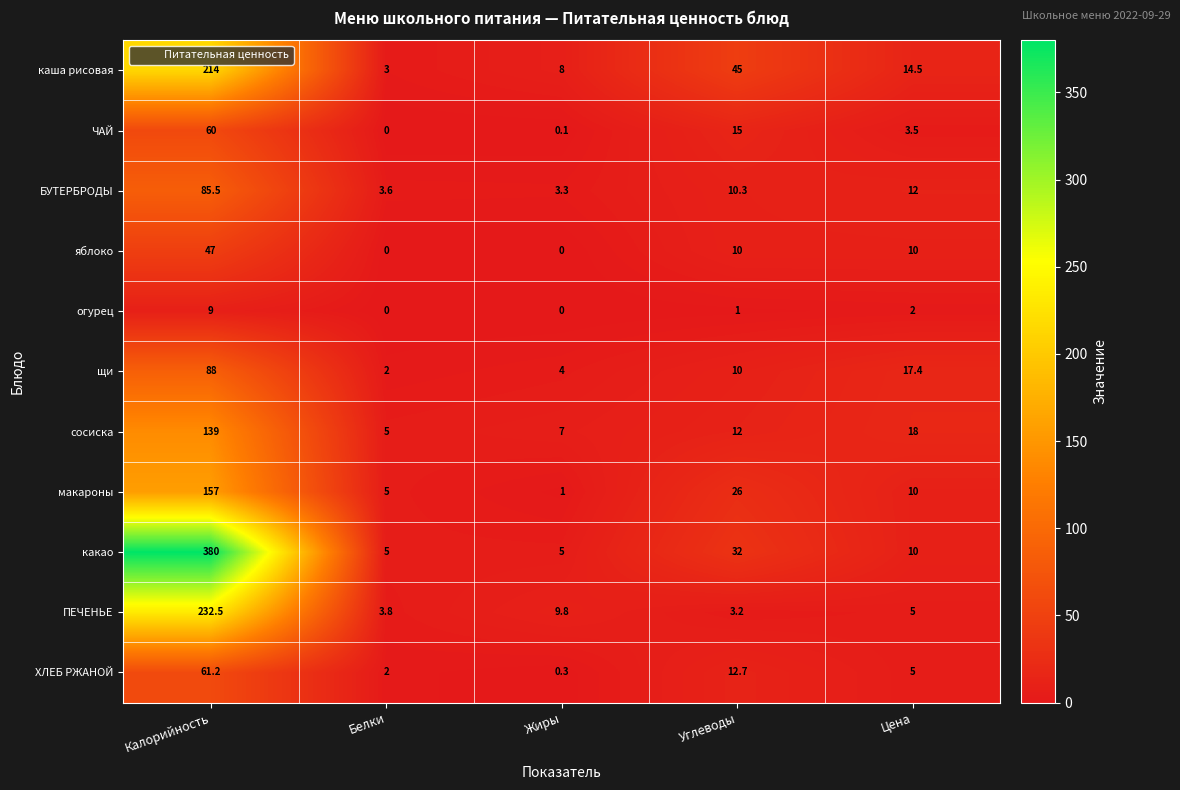

At which label does БУТЕРБРОДЫ reach its peak?

Калорийность